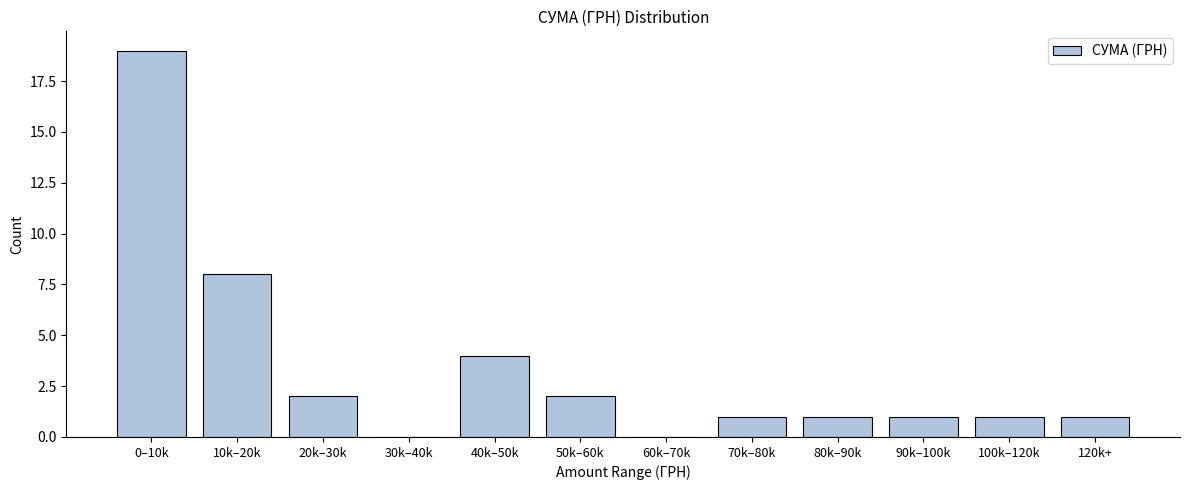

Reading left to right, extract all data points from this chart.

0–10k=19	10k–20k=8	20k–30k=2	30k–40k=0	40k–50k=4	50k–60k=2	60k–70k=0	70k–80k=1	80k–90k=1	90k–100k=1	100k–120k=1	120k+=1